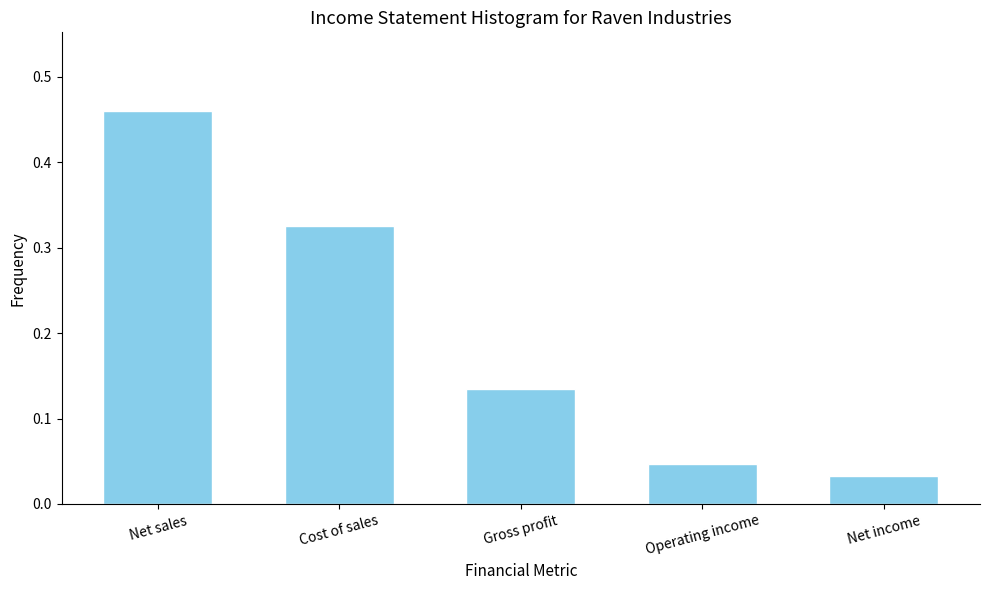

What is the change in value from Net sales to Operating income?

-0.4